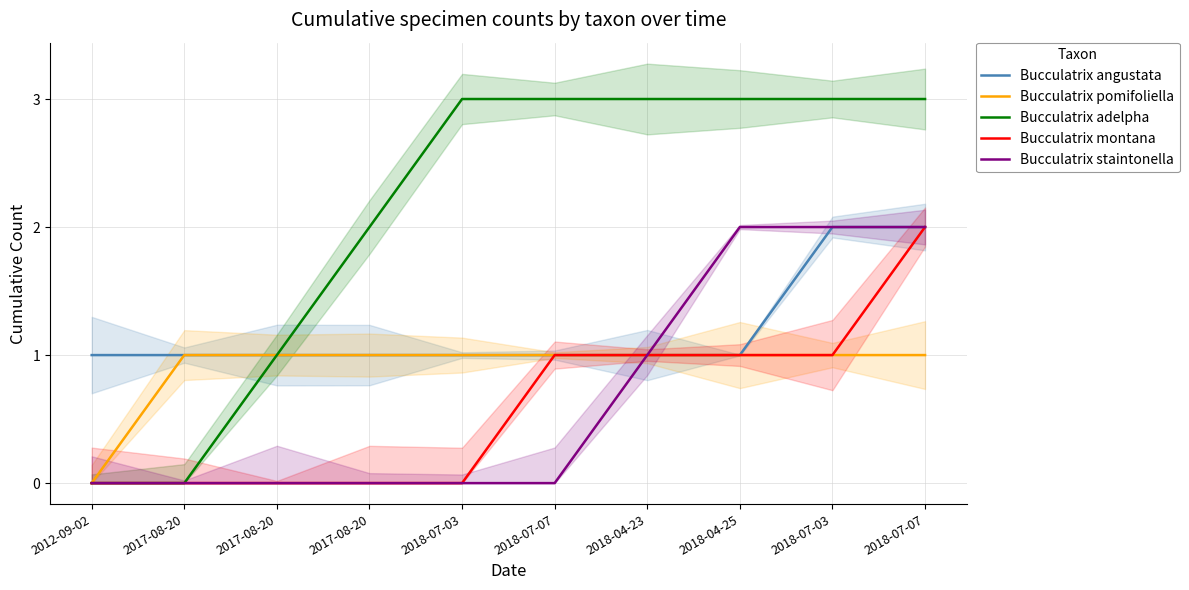

How many Bucculatrix montana values are between 0 and 1?

9